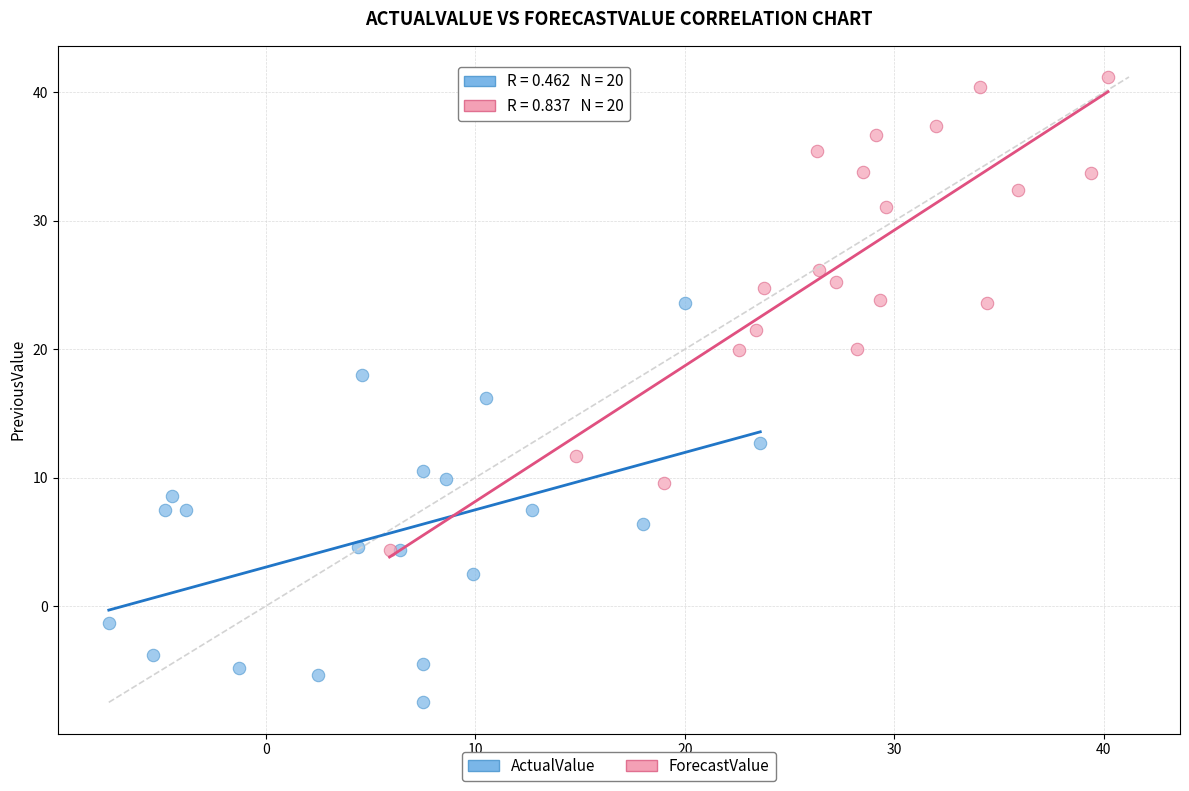

Which series reaches the minimum Y coordinate?

ActualValue